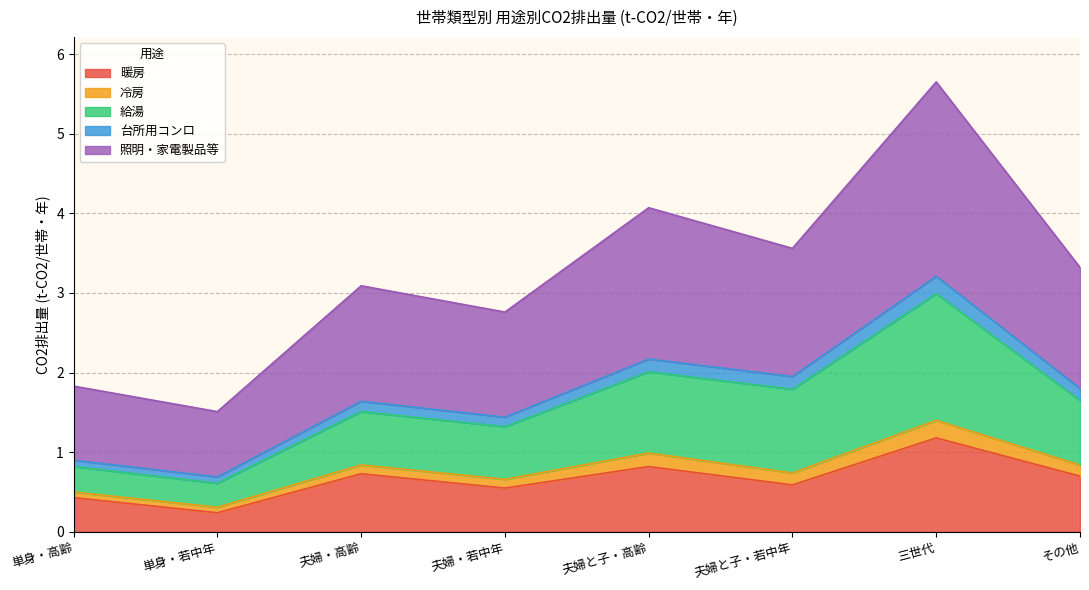

The value of 暖房 at 夫婦・高齢 is 0.2. True or false?

False